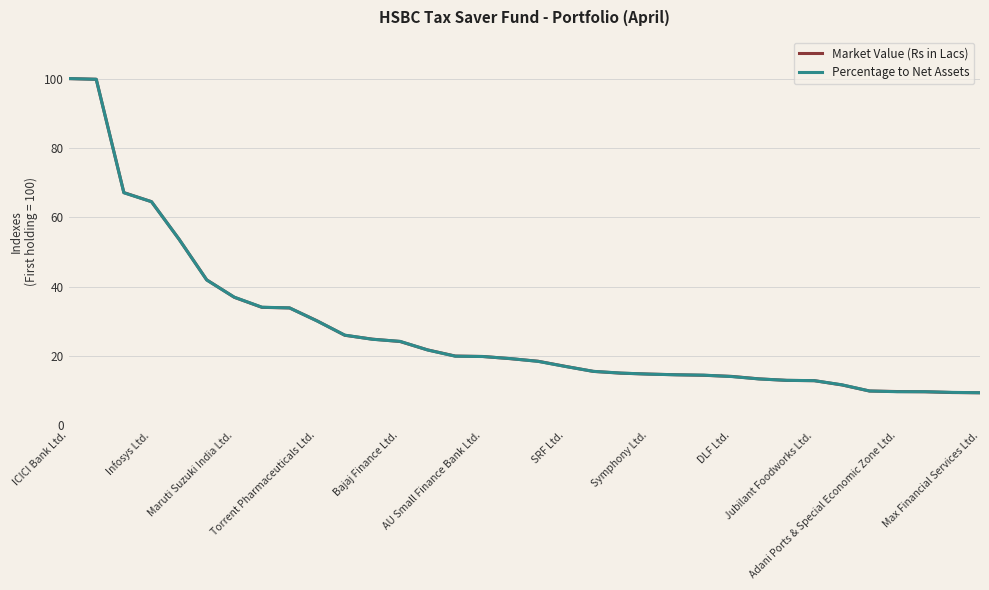

How many series are shown in this chart?

2